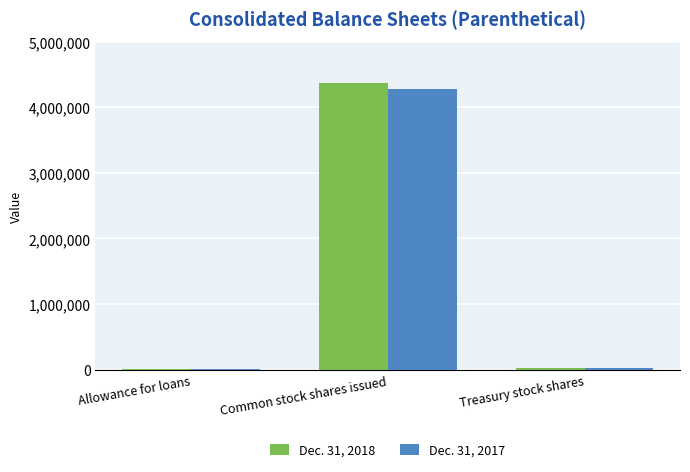

Is it true that Dec. 31, 2018 equals 4366297 at Common stock shares issued?

True